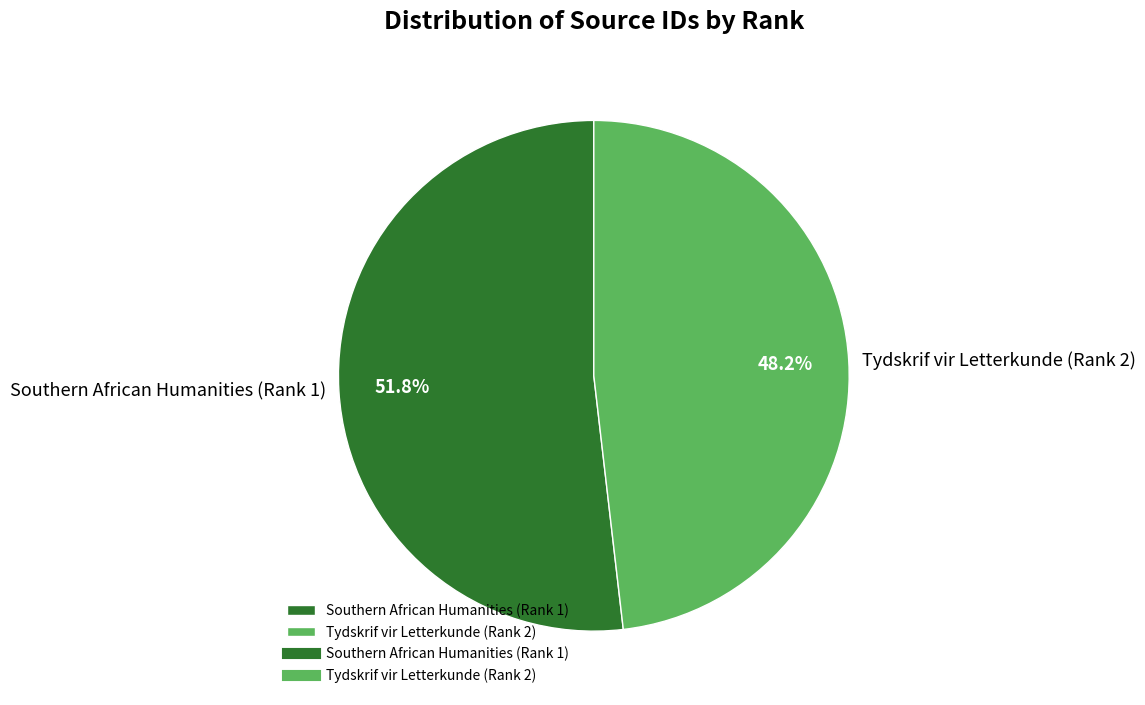

What is the smallest slice in the pie chart?

Tydskrif vir Letterkunde (Rank 2)